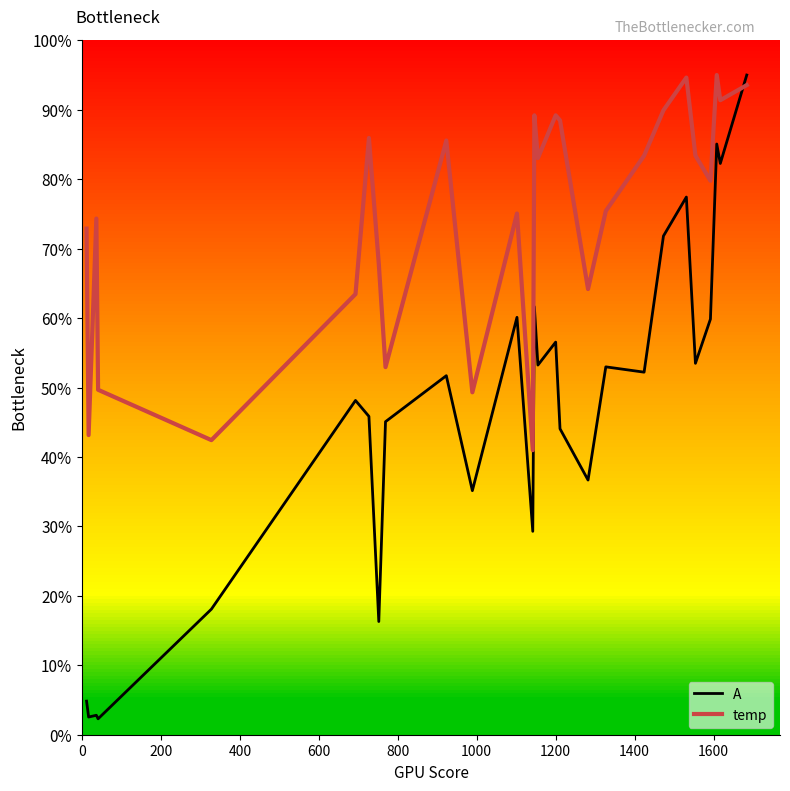

Which series has the largest range (max minus min)?

A